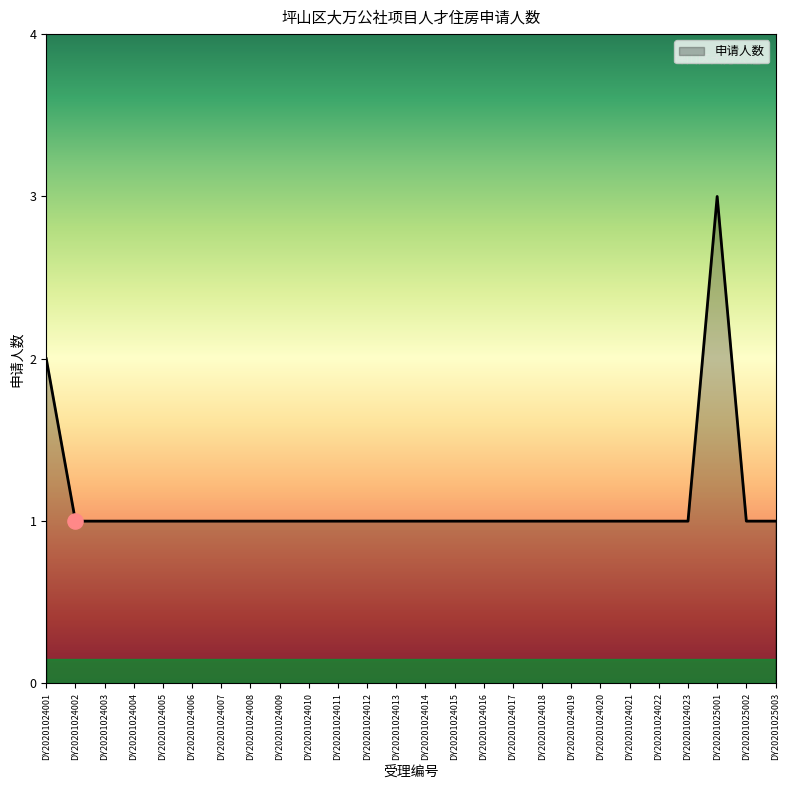

Approximately how many times larger is the value at DY20201024021 compared to DY20201024005?

1.0